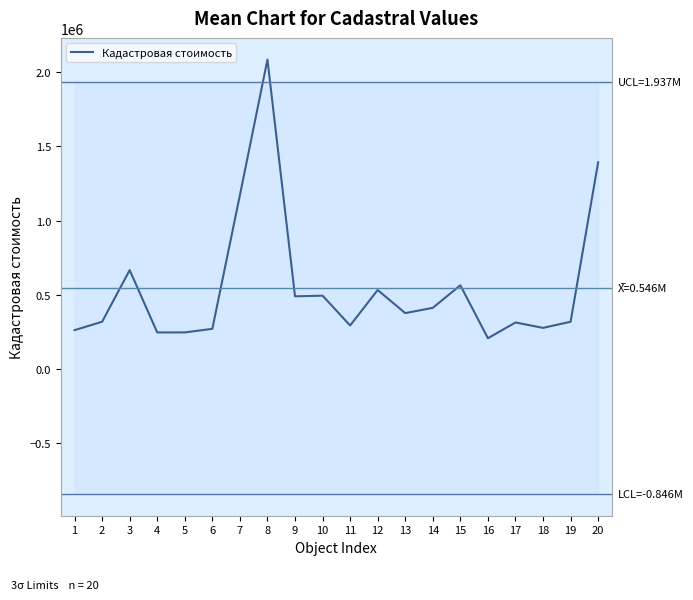

What is the value of the 10th point from the left?

492813.9